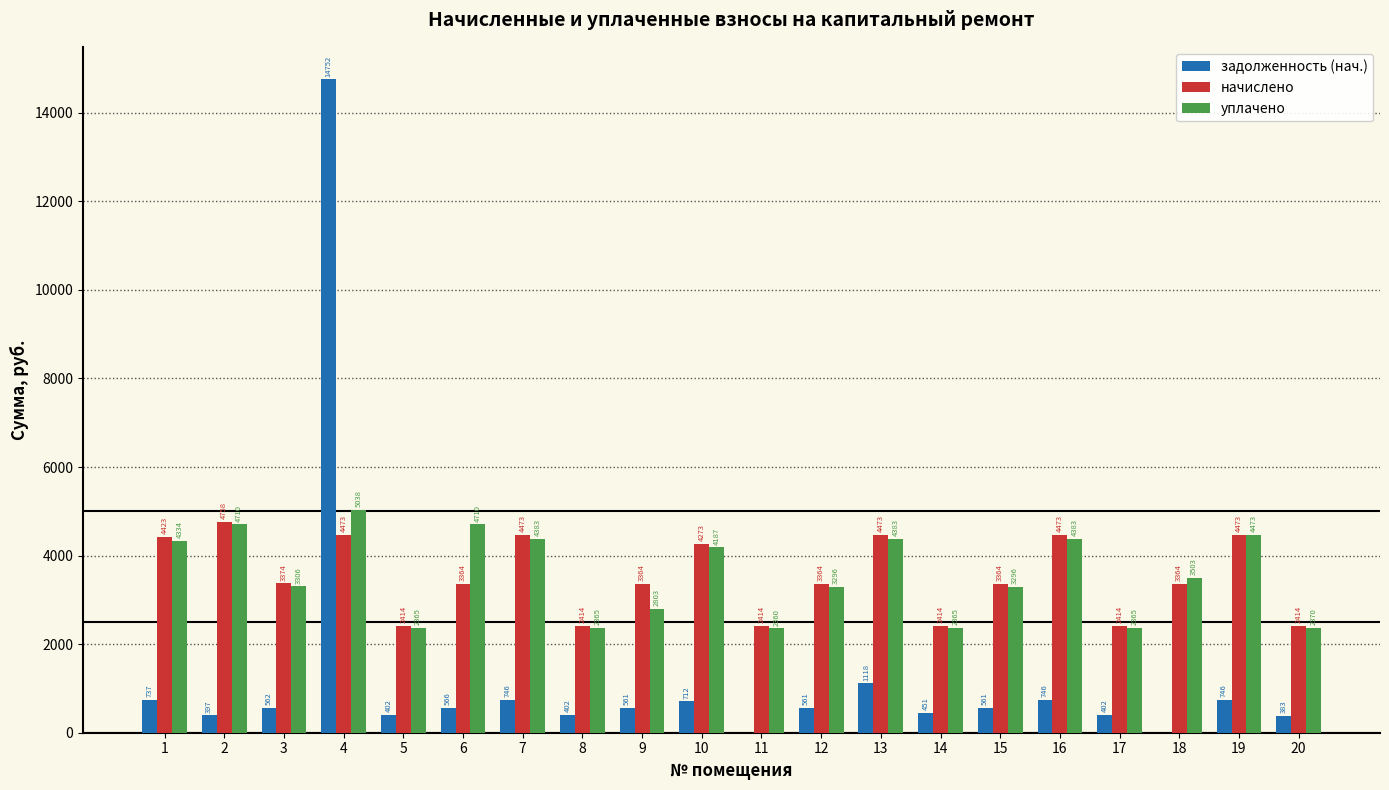

What is the maximum value shown in the chart?

14752.3